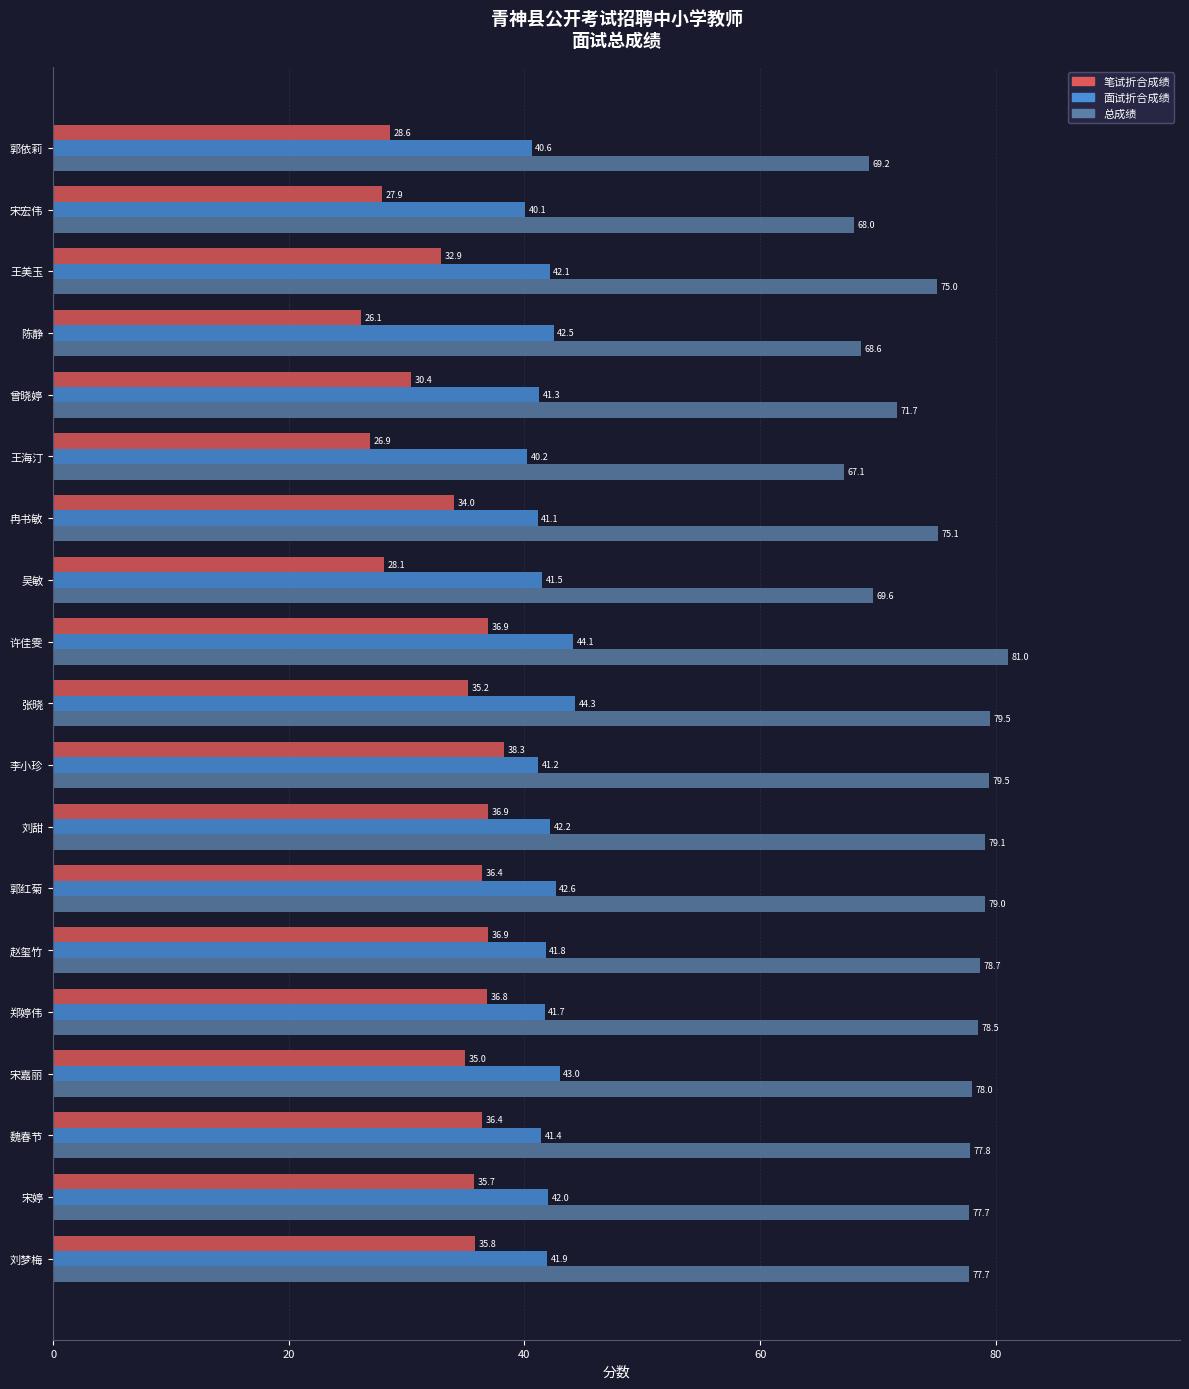

What is the average value of the 面试折合成绩 series?

41.9